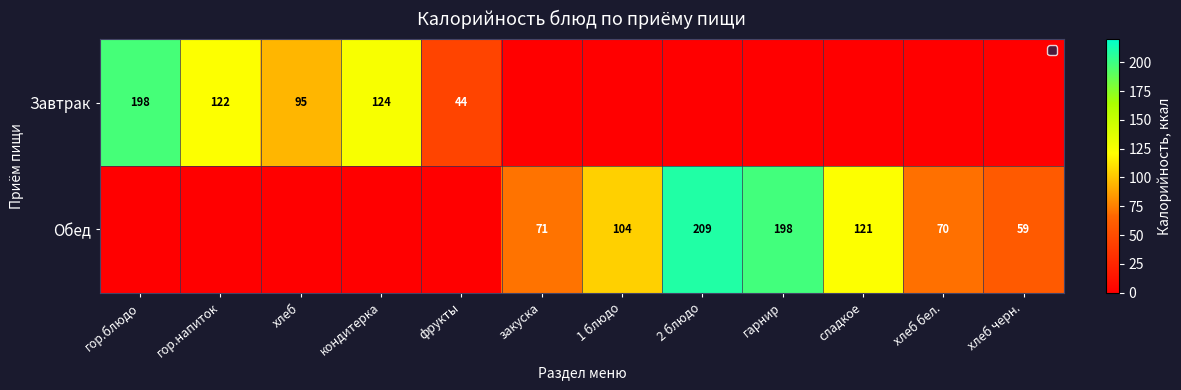

At how many categories does at least one series exceed 166?

3